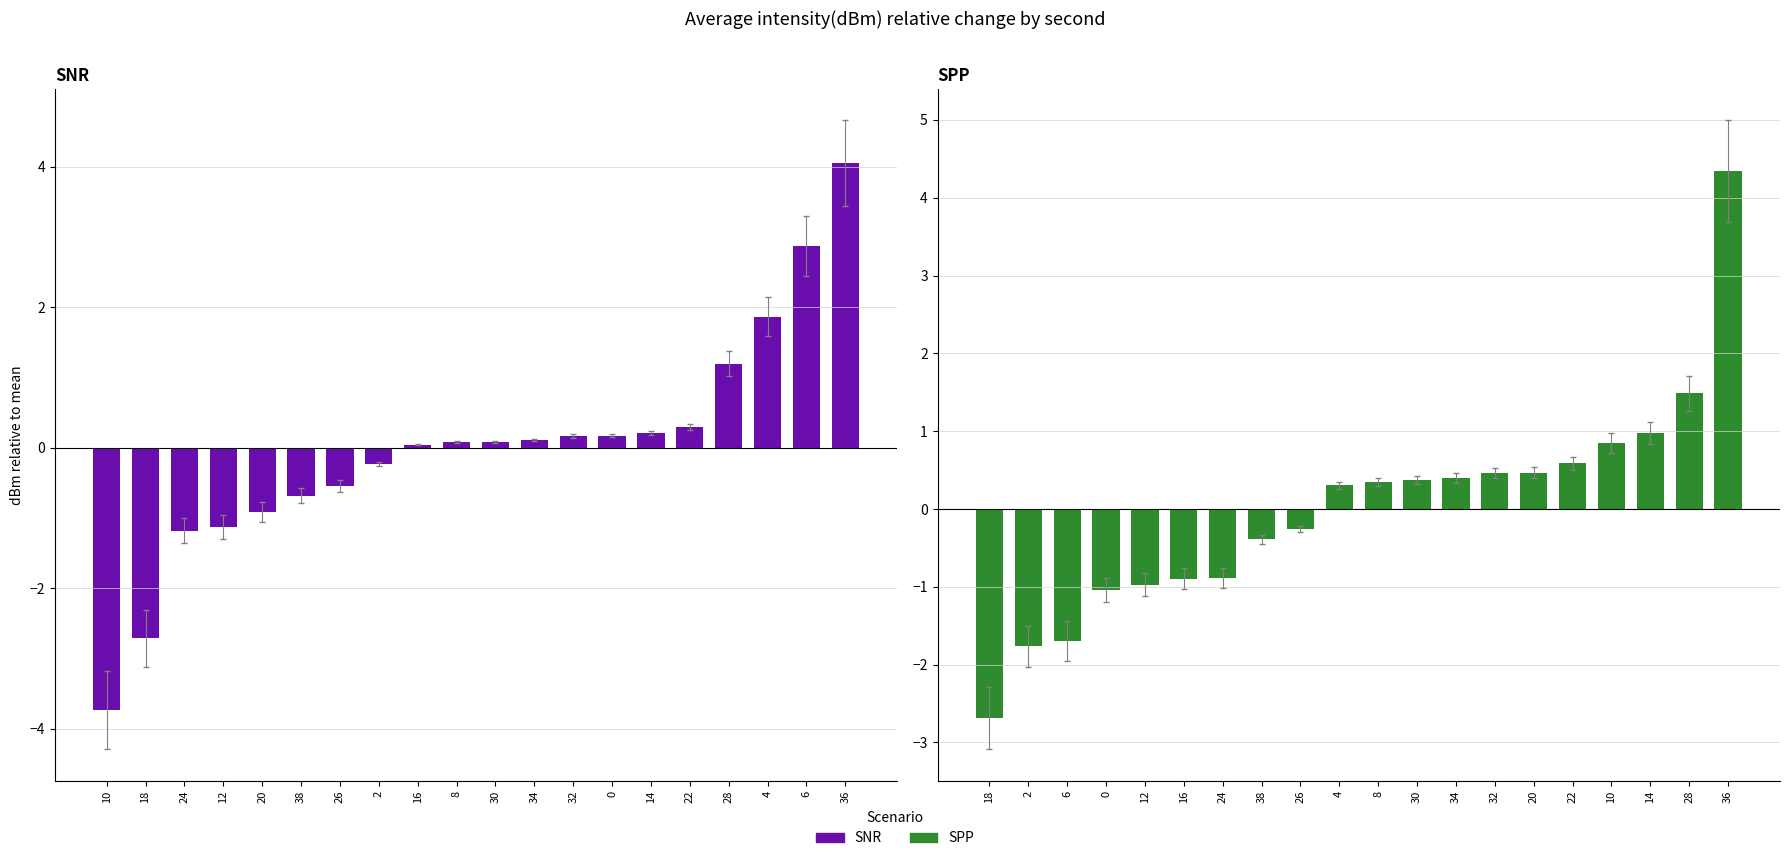

What is the spread (max minus min) of values at 32?

0.2